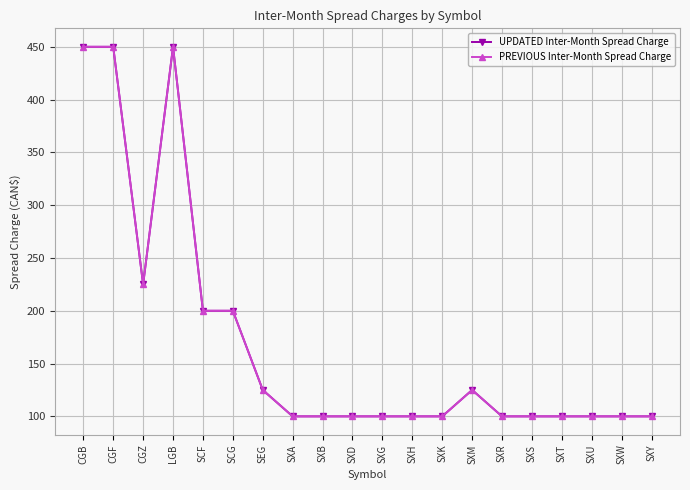

Does the chart display data point markers on the line(s)?

Yes